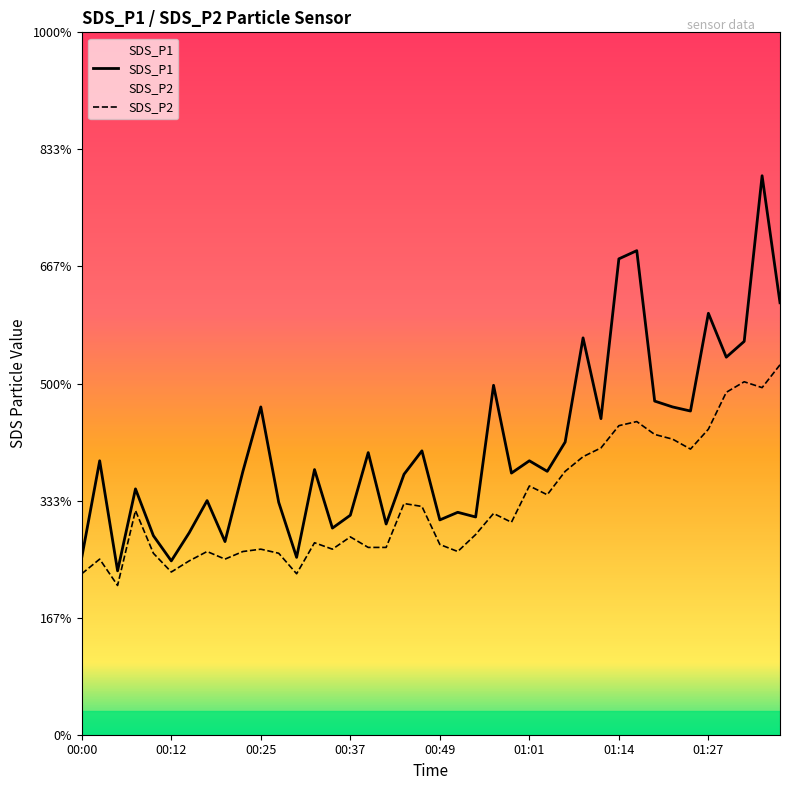

Rank the series by their maximum value, from highest to lowest.

SDS_P1, SDS_P2